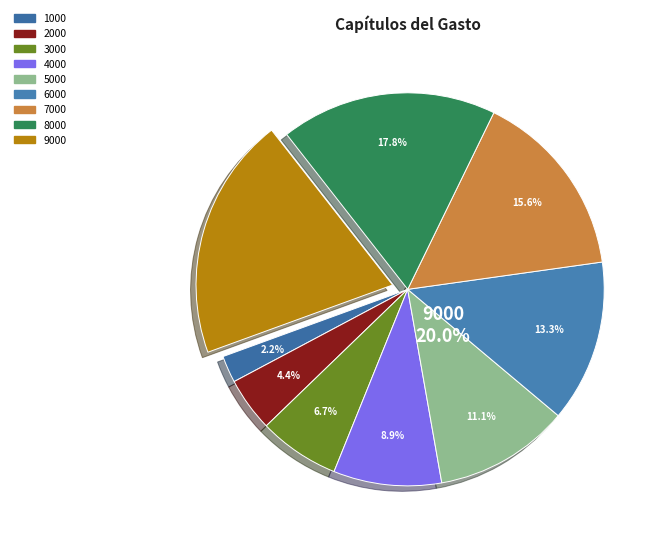

Rank the categories by value from lowest to highest.

1000, 2000, 3000, 4000, 5000, 6000, 7000, 8000, 9000